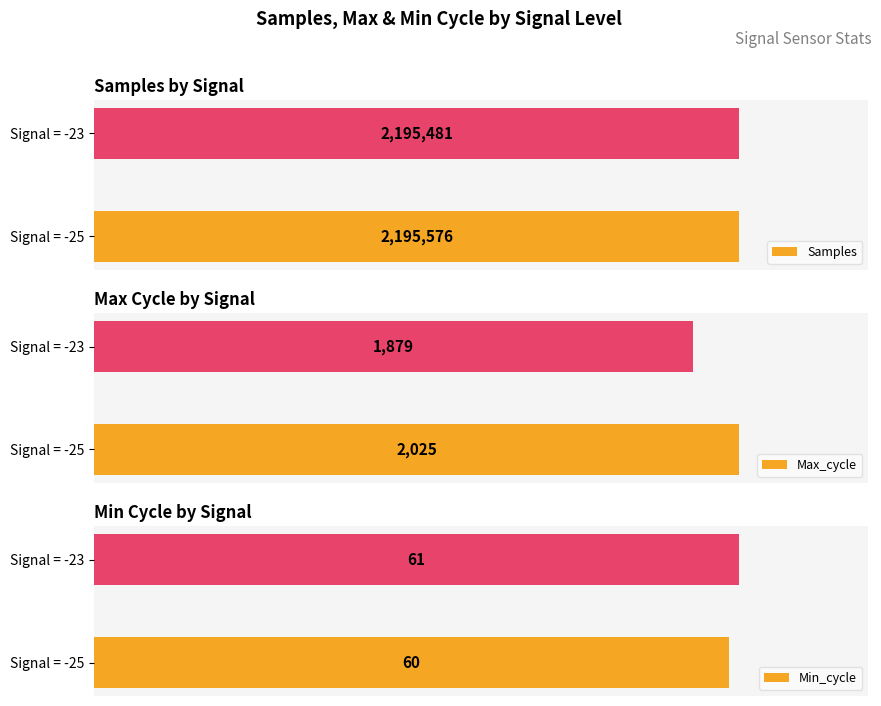

At which label is Samples closest to 2195528?

Signal = -23